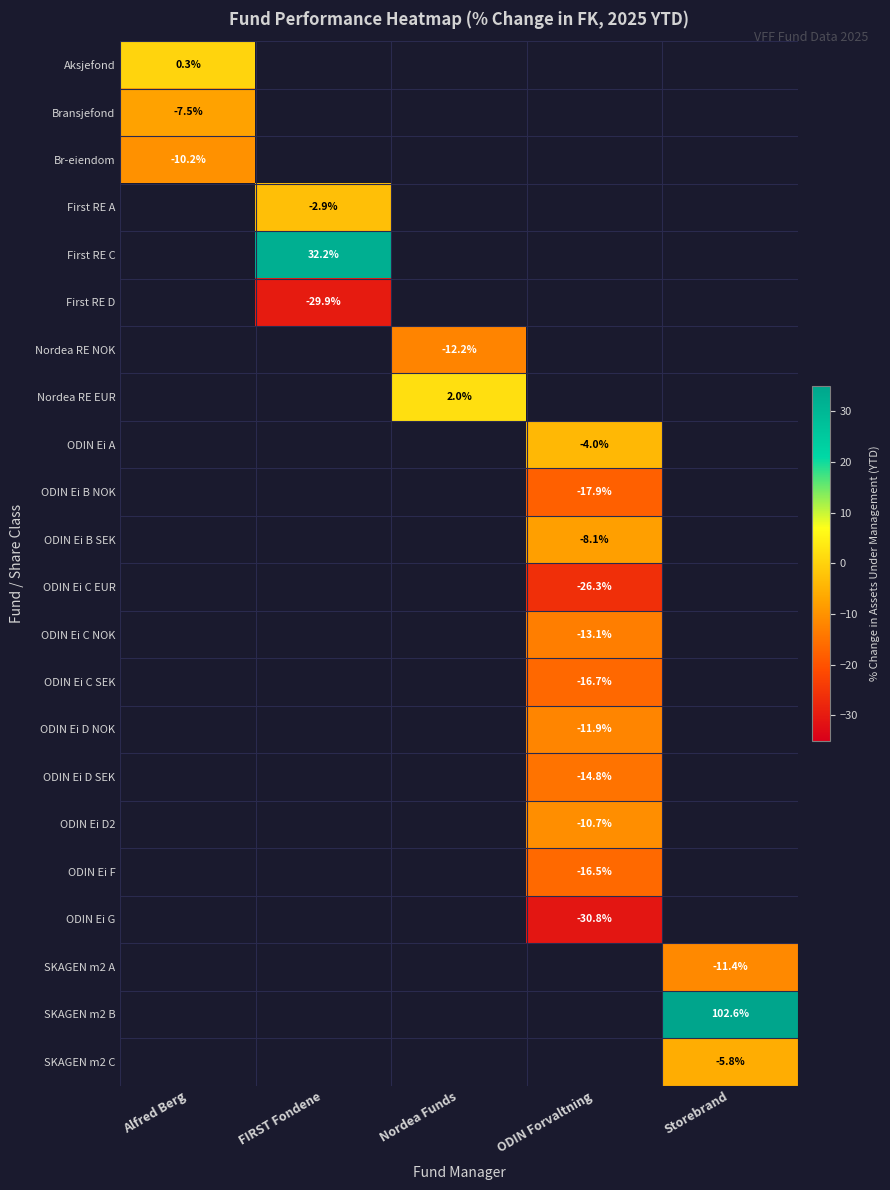

What is the minimum value shown in the chart?

-9999.0